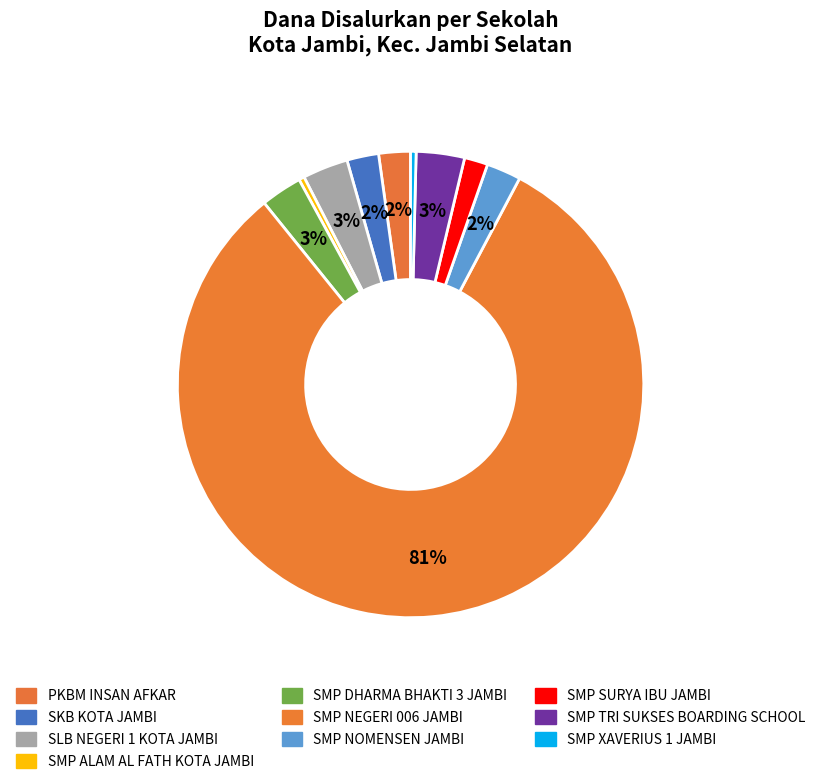

Do SMP NEGERI 006 JAMBI and PKBM INSAN AFKAR together represent more than half of the pie?

Yes